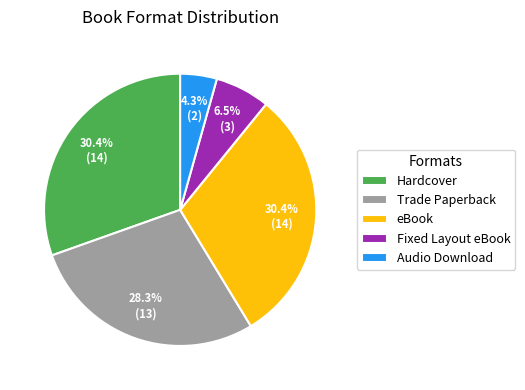

Is Hardcover the majority of the pie?

No